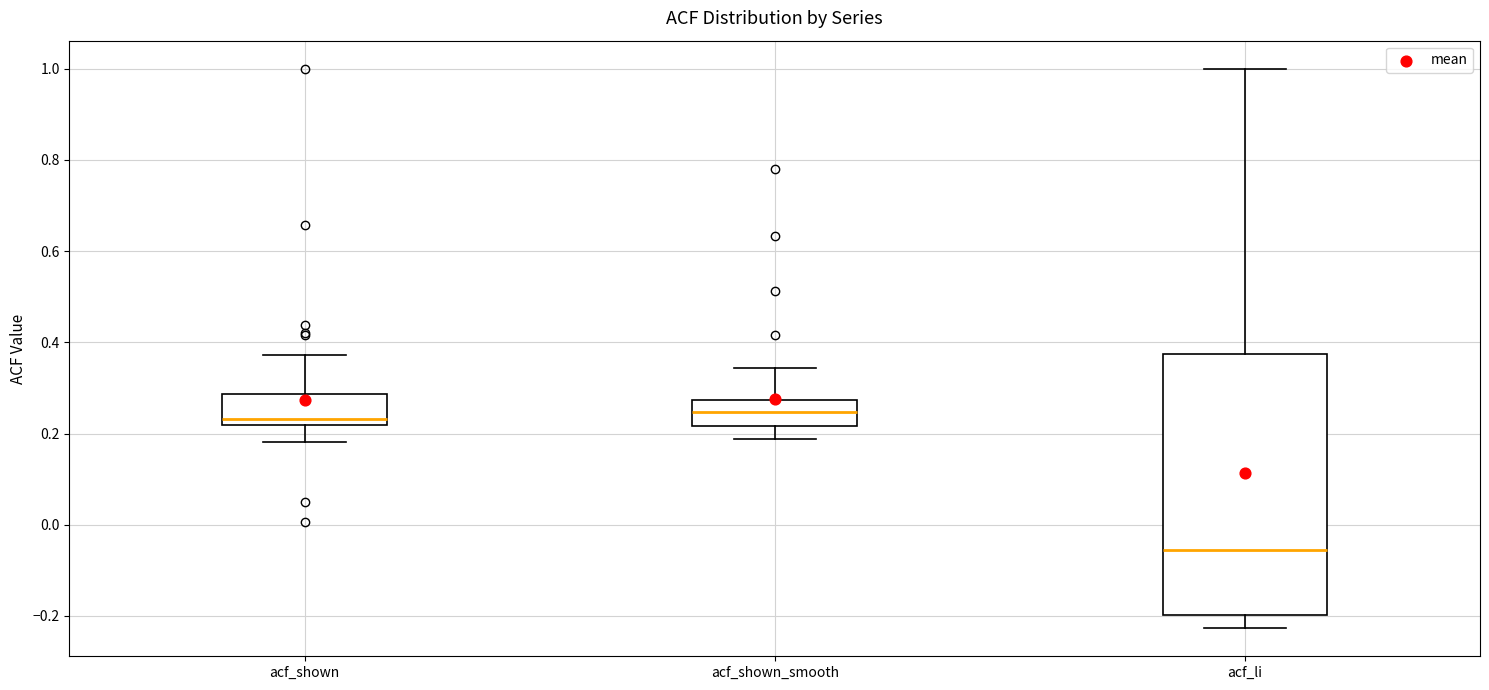

Where does the upper whisker of the box for acf_li end on the y-axis? The values are not printed on the chart, so give them approximately, as read against the axis.

1.00